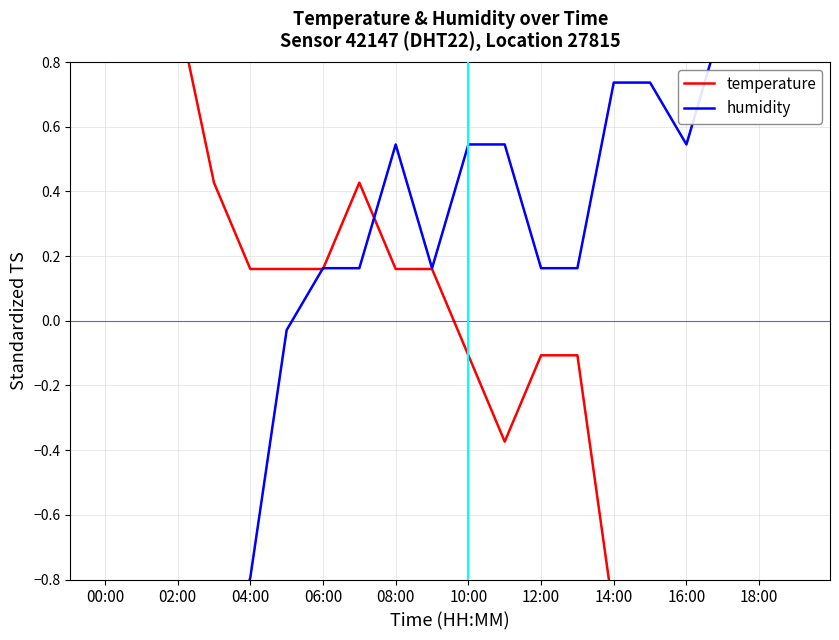

What is the label of the 13th point from the right?

14:00